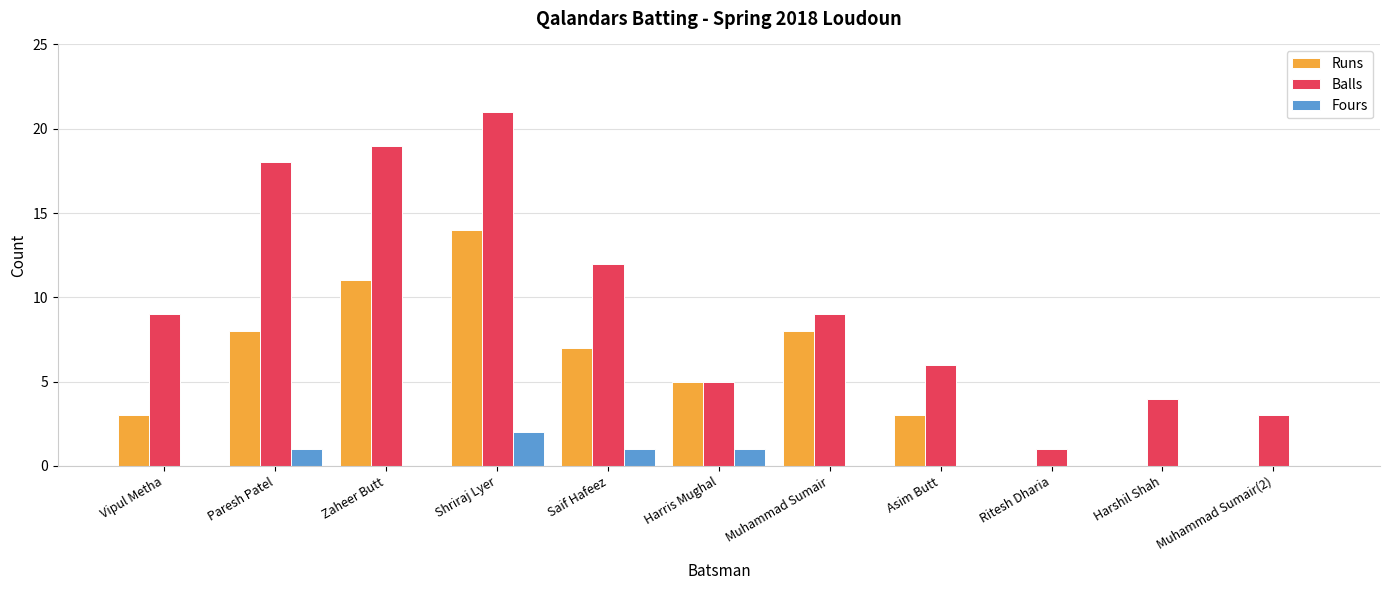

What is the sum of all Balls values?

107